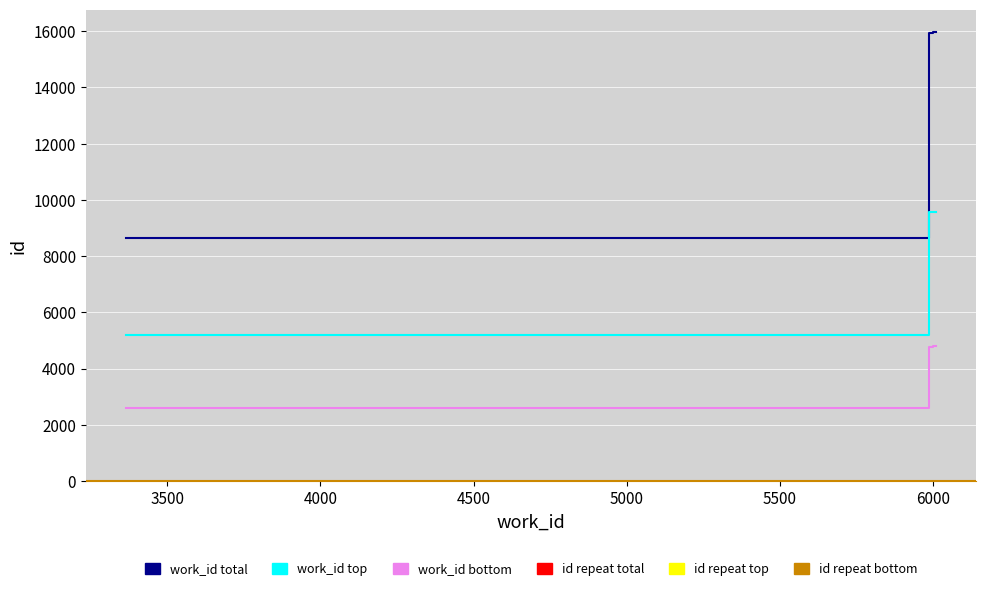

Which series has the largest total across all categories?

work_id